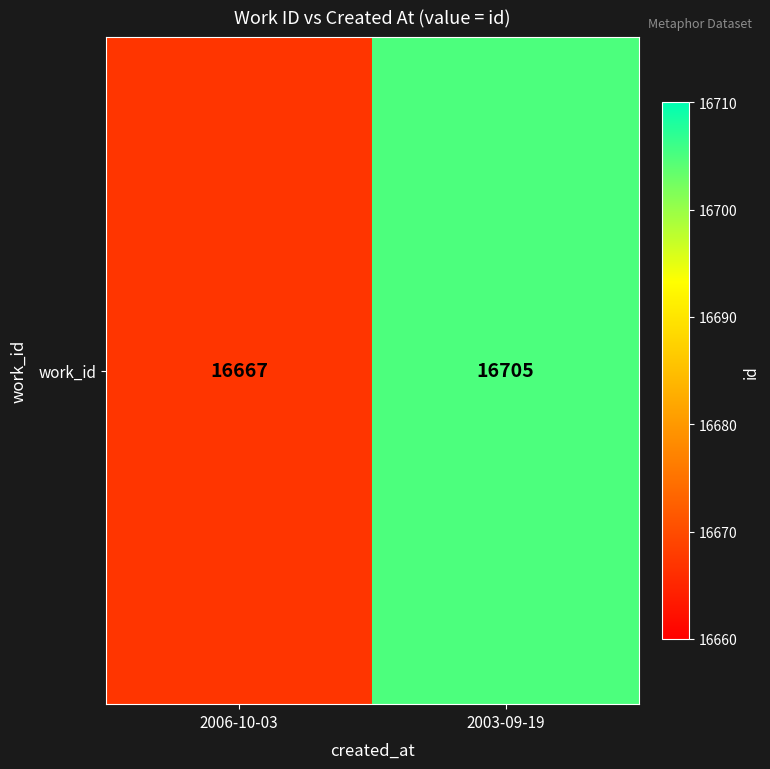

How many values are below 16705?

1